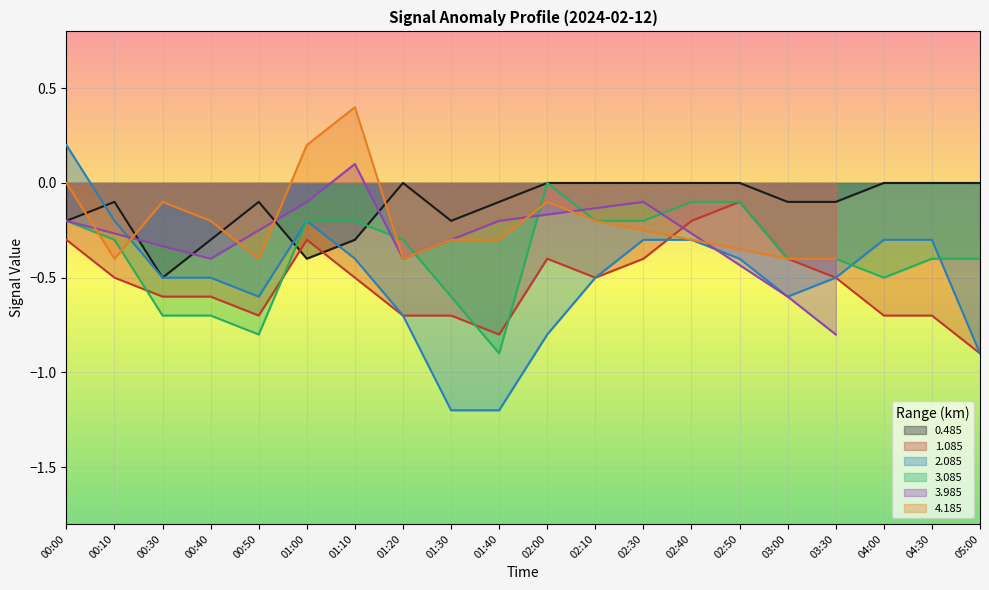

At which category does 3.085 reach its first local peak?

02:00